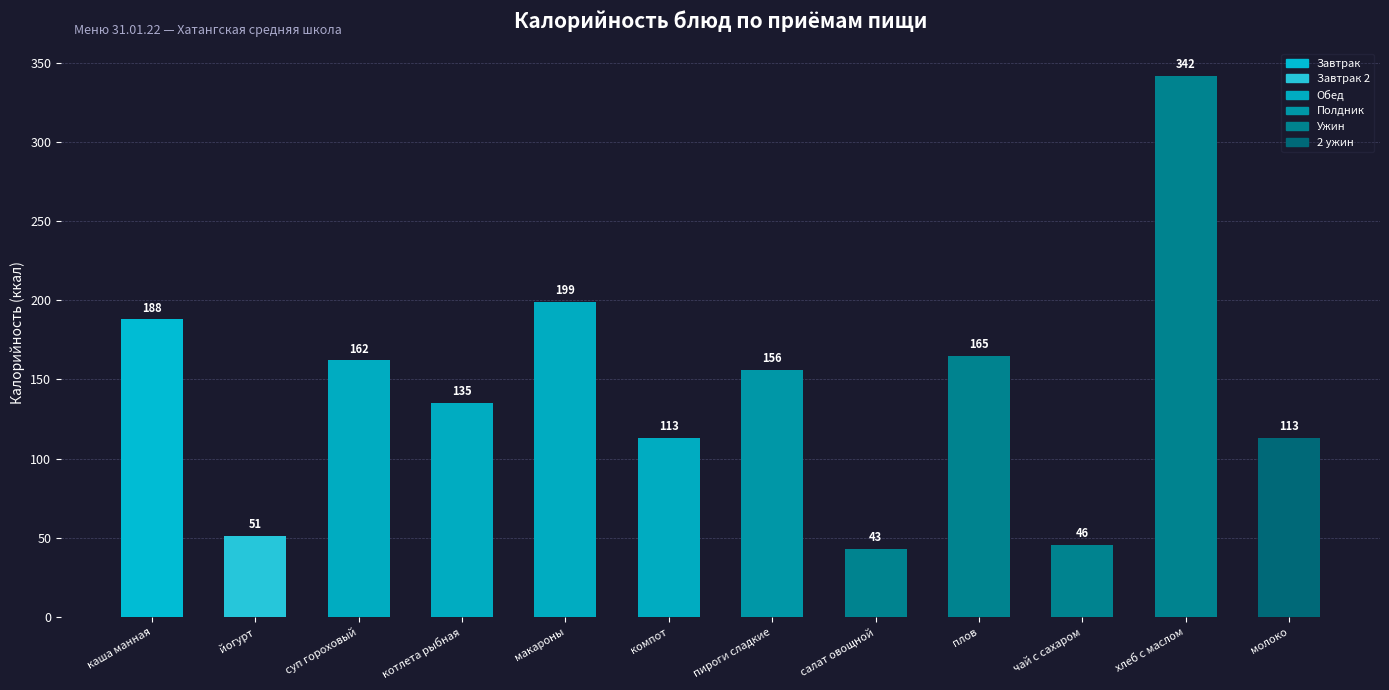

Does the chart contain stacked bars?

No